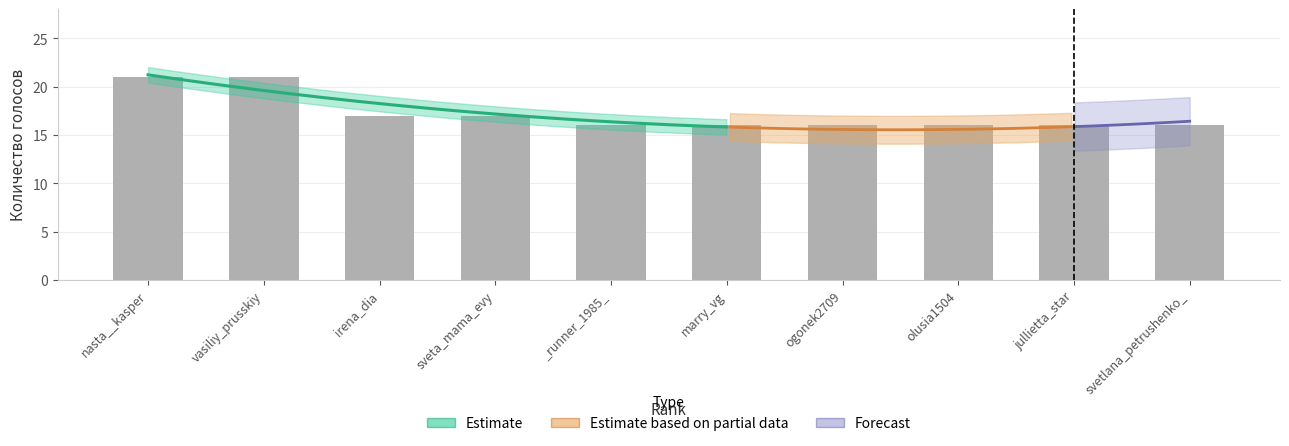

At which category does the chart reach its peak across all series?

nasta__kasper